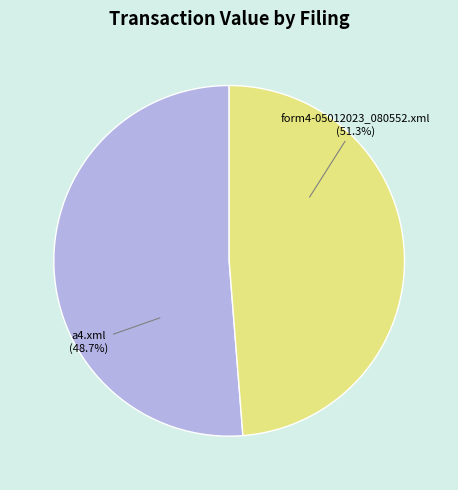

What is the largest slice in the pie chart?

form4-05012023_080552.xml